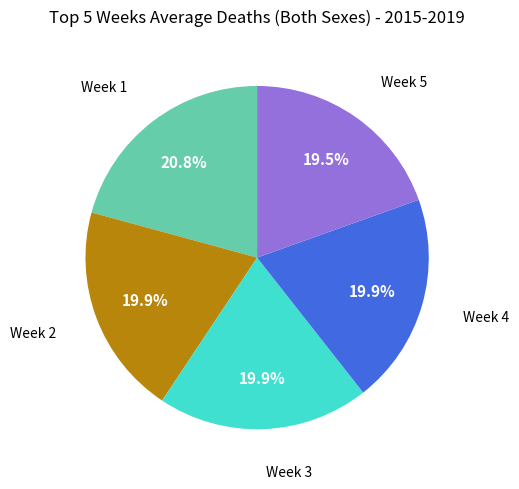

To the nearest percent, what is the average slice percentage?

20%